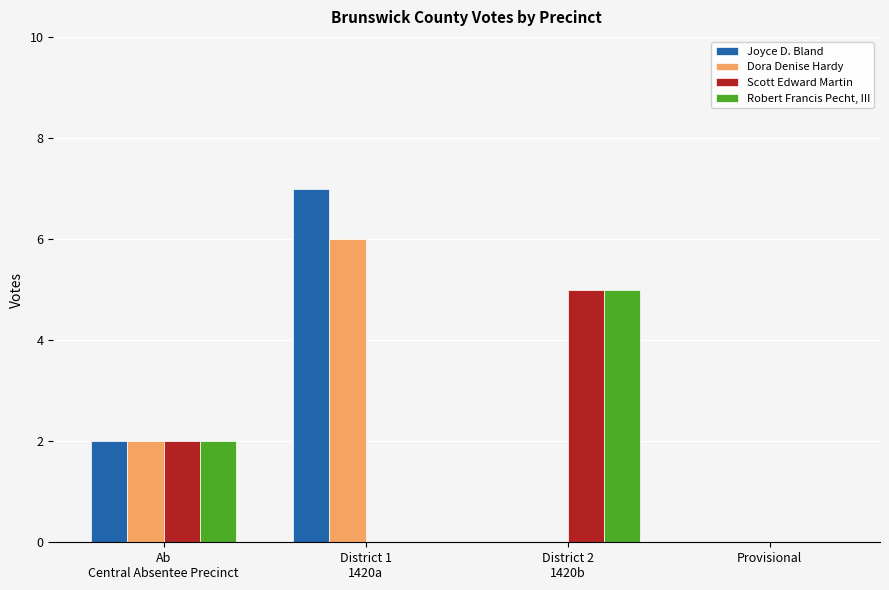

The value of Scott Edward Martin at District 1
1420a is 0. True or false?

True